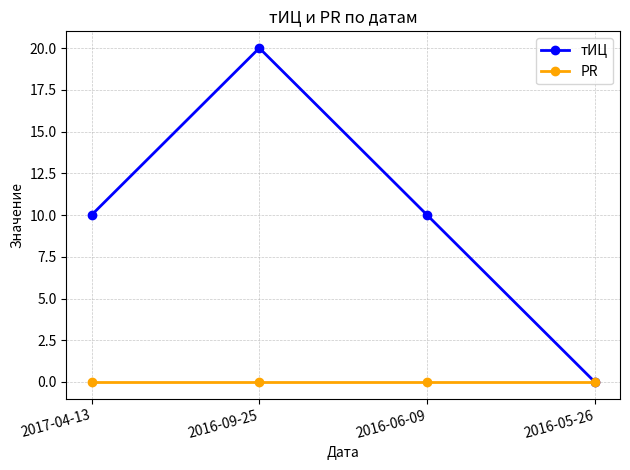

How many lines are shown in the chart?

2